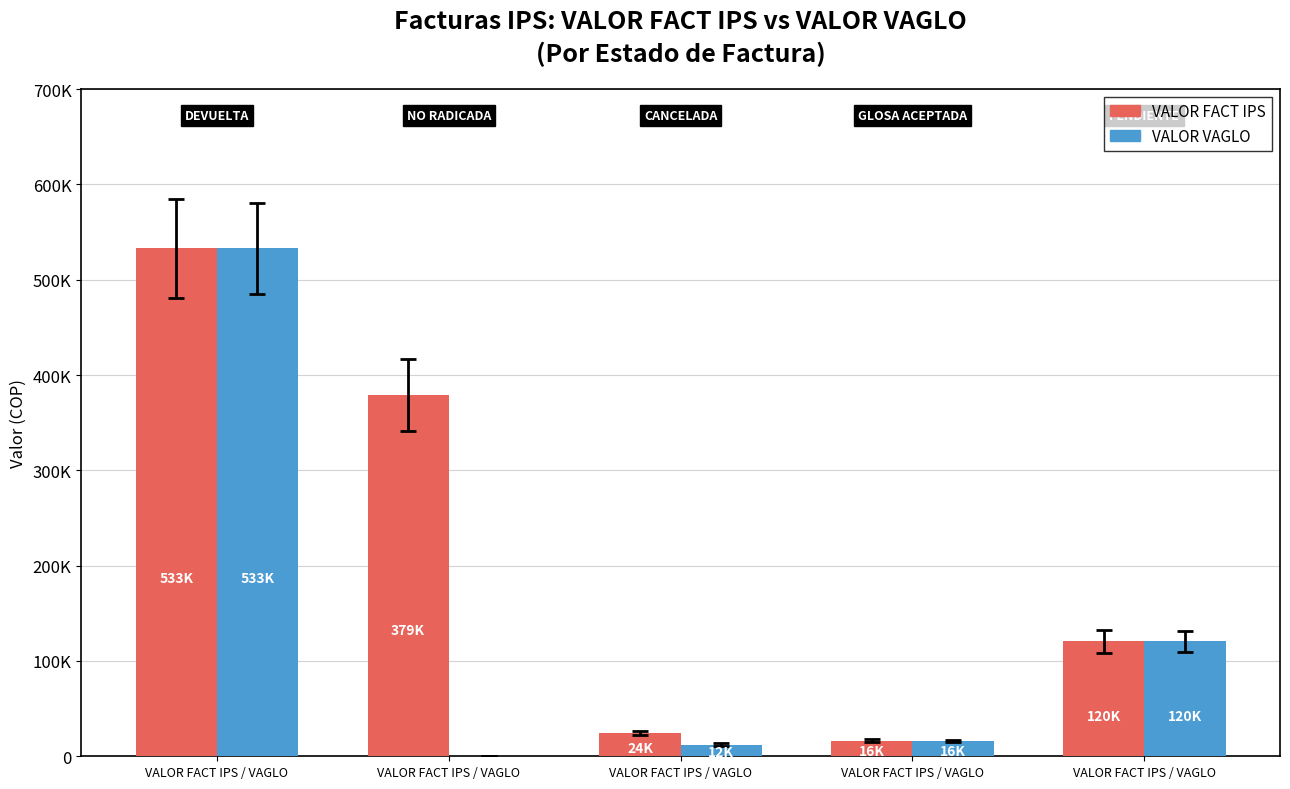

At which label does VALOR FACT IPS first exceed 120494?

VALOR FACT IPS / VAGLO